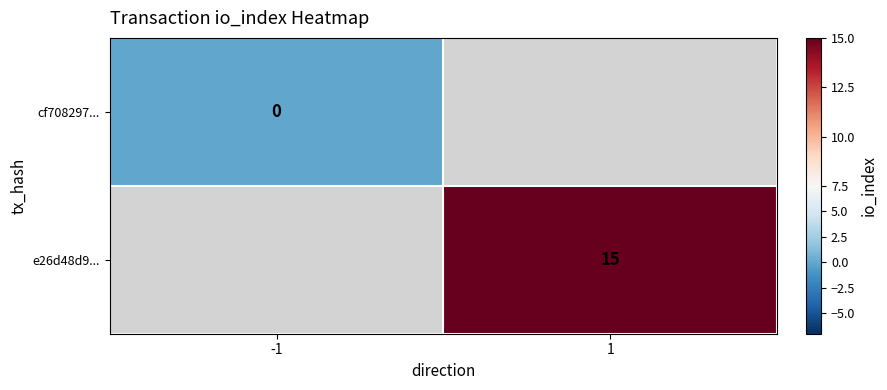

Is the value of cf708297... at -1 greater than the value of e26d48d9... at 1?

No